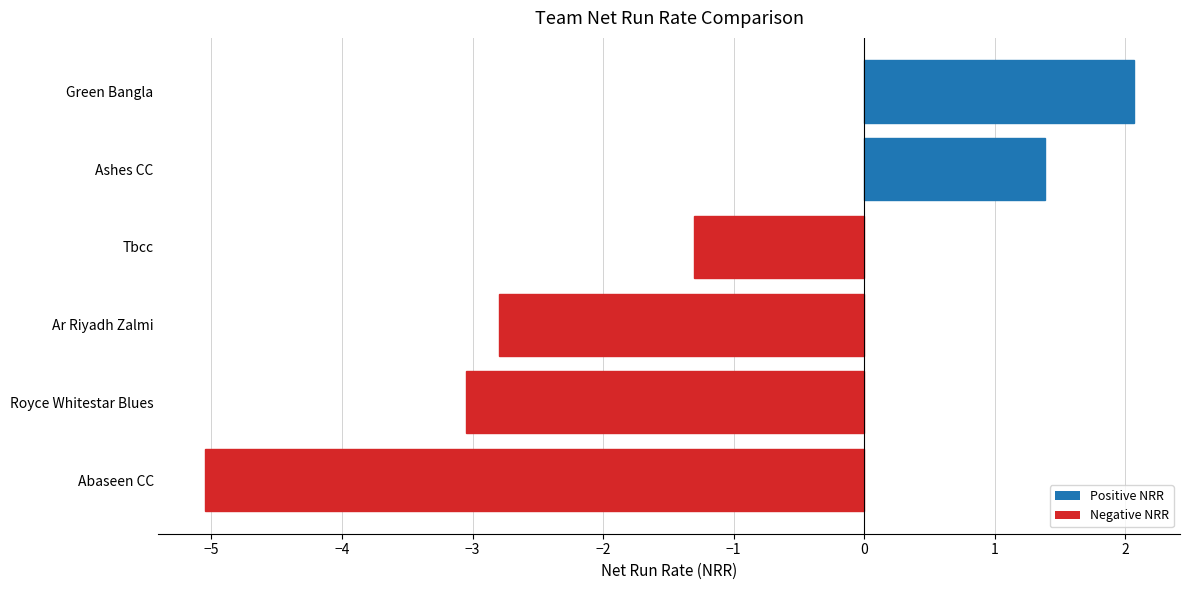

Which category has the highest value across all series?

Green Bangla